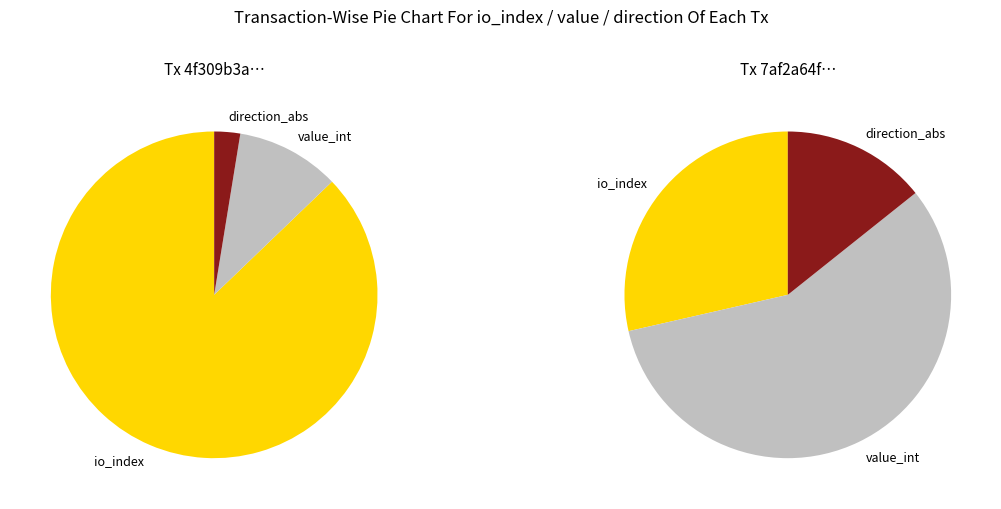

Does io_index represent more than half of the total?

Yes